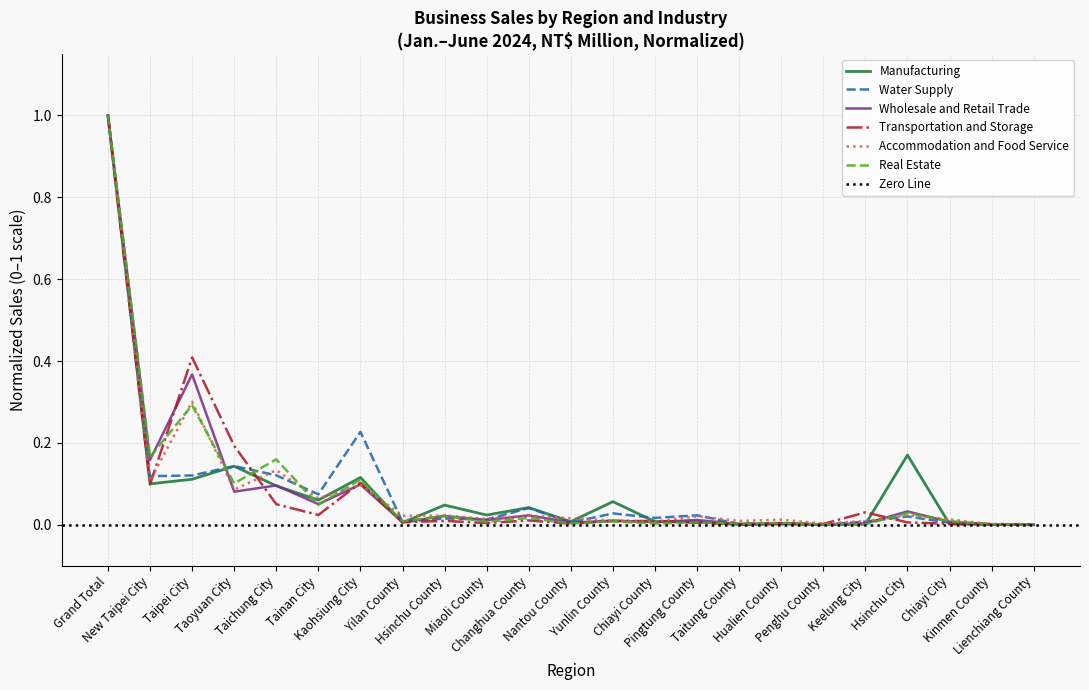

List the series in order of their peak value, highest first.

Manufacturing, Wholesale and Retail Trade, Real Estate, Transportation and Storage, Accommodation and Food Service, Water Supply